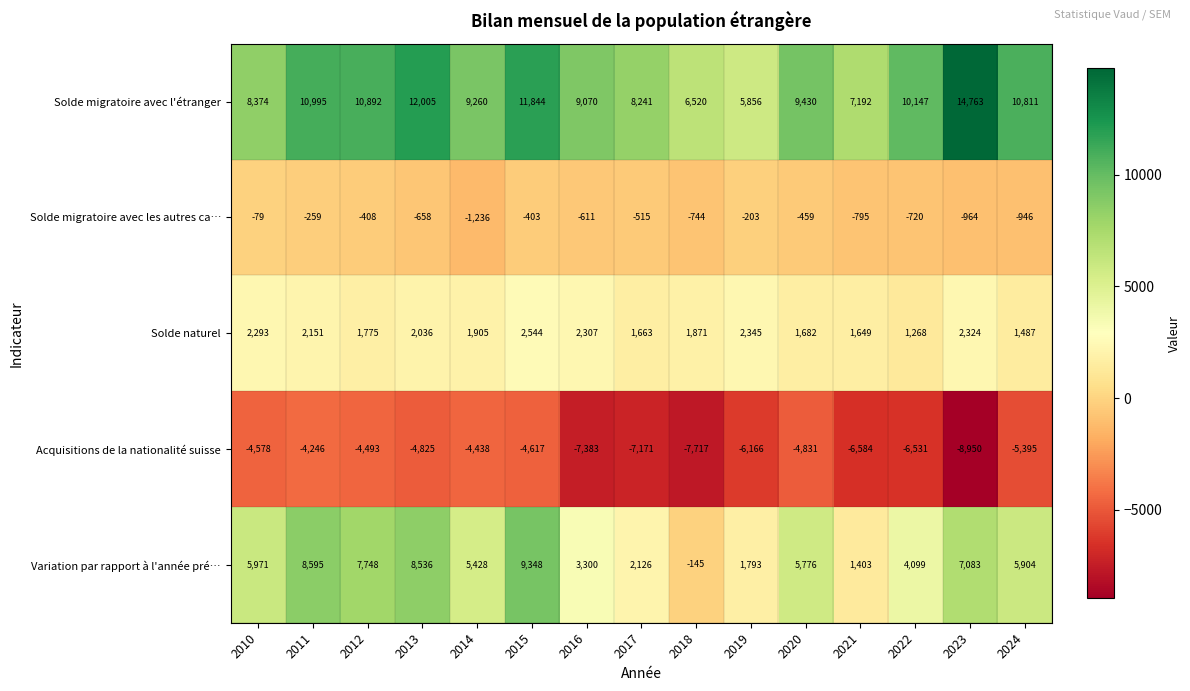

List the series in order of their overall mean, lowest first.

Acquisitions de la nationalité suisse, Solde migratoire avec les autres ca…, Solde naturel, Variation par rapport à l'année pré…, Solde migratoire avec l'étranger